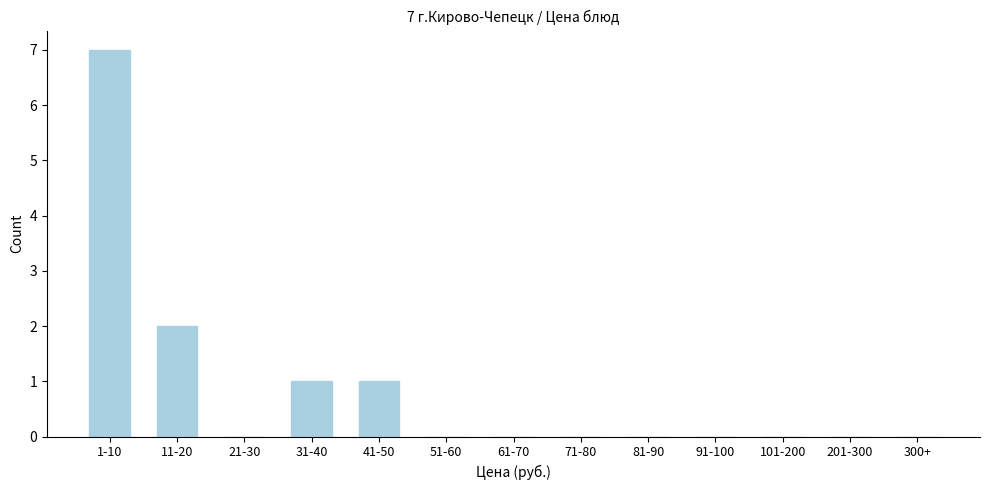

Reading left to right, transcribe all the data shown in this chart.

1-10=7	11-20=2	21-30=0	31-40=1	41-50=1	51-60=0	61-70=0	71-80=0	81-90=0	91-100=0	101-200=0	201-300=0	300+=0